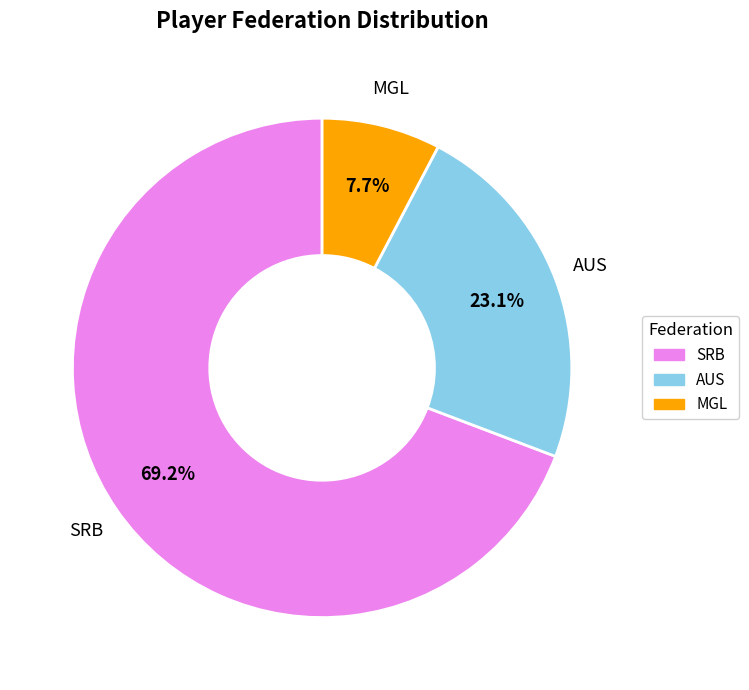

Does any single category account for the majority?

Yes